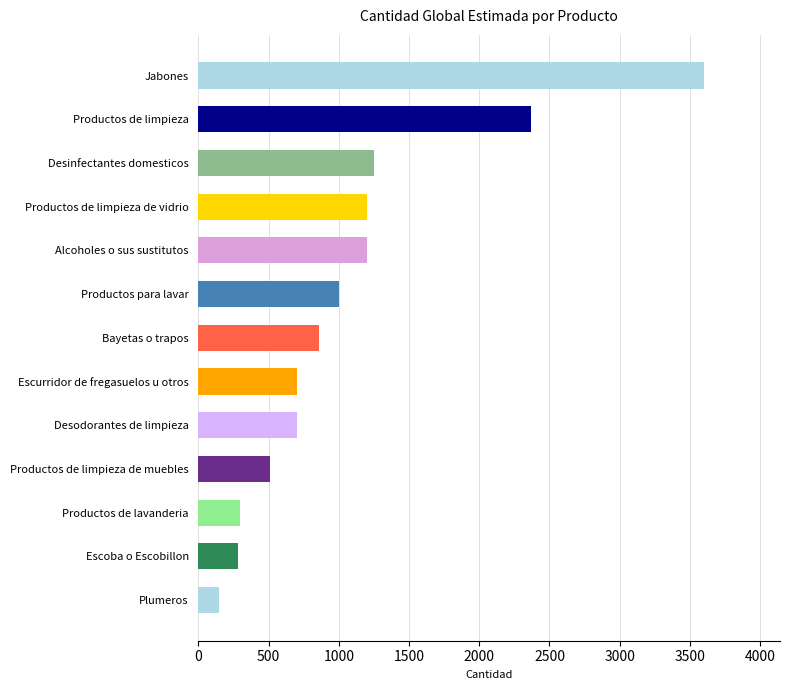

Reading bottom to top, extract all data points from this chart.

Plumeros=150	Escoba o Escobillon=280	Productos de lavanderia=300	Productos de limpieza de muebles=510	Desodorantes de limpieza=700	Escurridor de fregasuelos u otros=700	Bayetas o trapos=860	Productos para lavar=1000	Alcoholes o sus sustitutos=1200	Productos de limpieza de vidrio=1200	Desinfectantes domesticos=1250	Productos de limpieza=2370	Jabones=3601